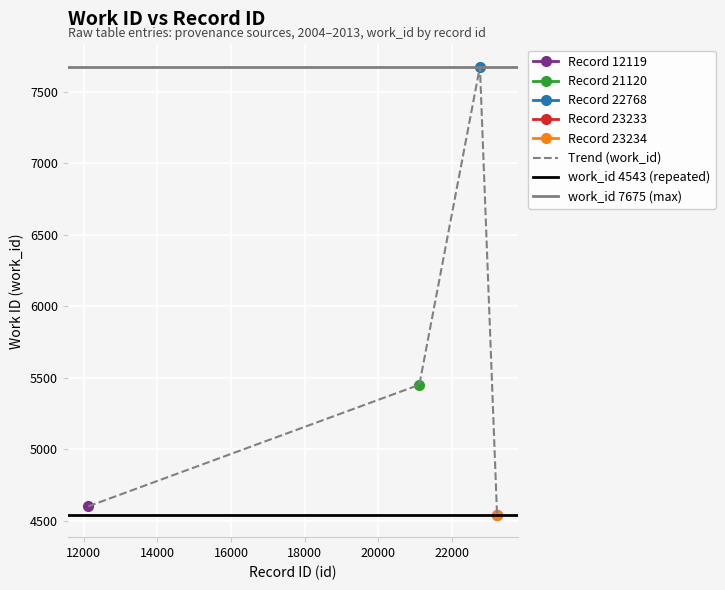

What is the approximate value of work_id 7675 at 1?

7675